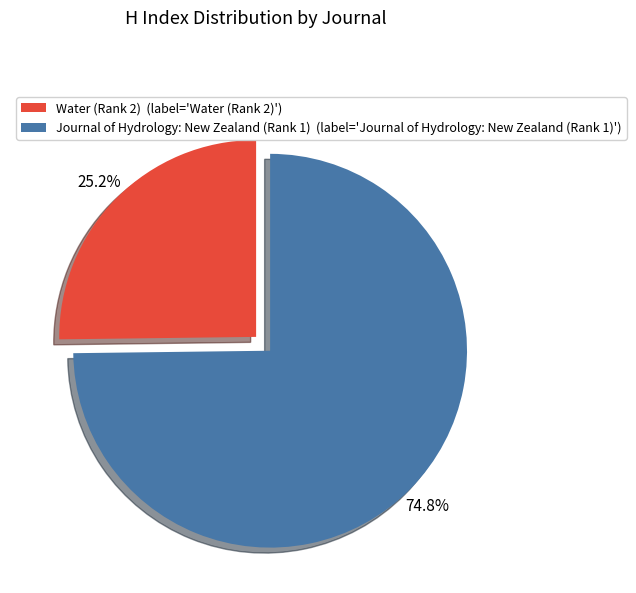

Which has a higher value, Journal of Hydrology: New Zealand (Rank 1) (label='Journal of Hydrology: New Zealand (Rank 1)') or Water (Rank 2) (label='Water (Rank 2)')?

Journal of Hydrology: New Zealand (Rank 1) (label='Journal of Hydrology: New Zealand (Rank 1)')